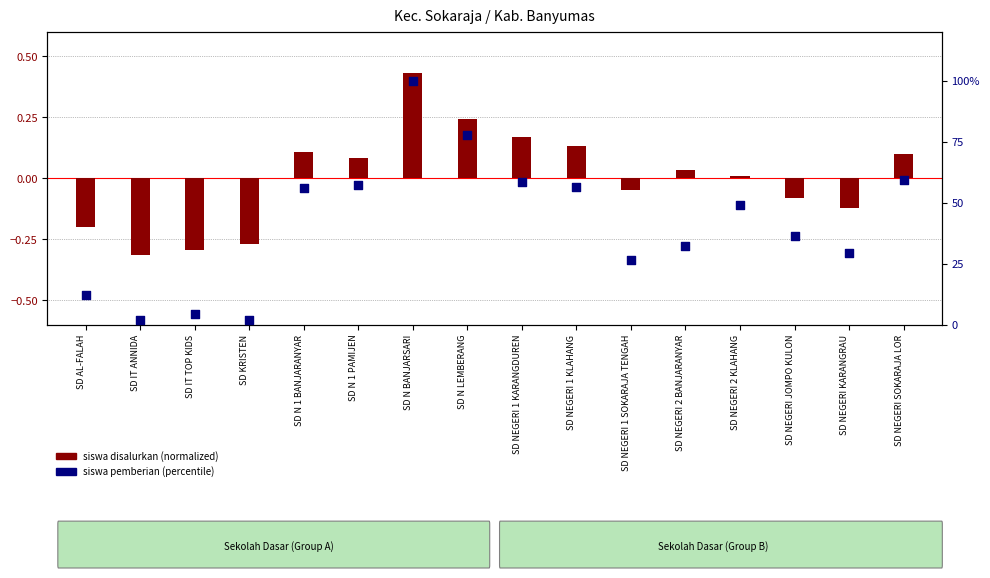

What is the total value across all series at SD N BANJARSARI?

100.4